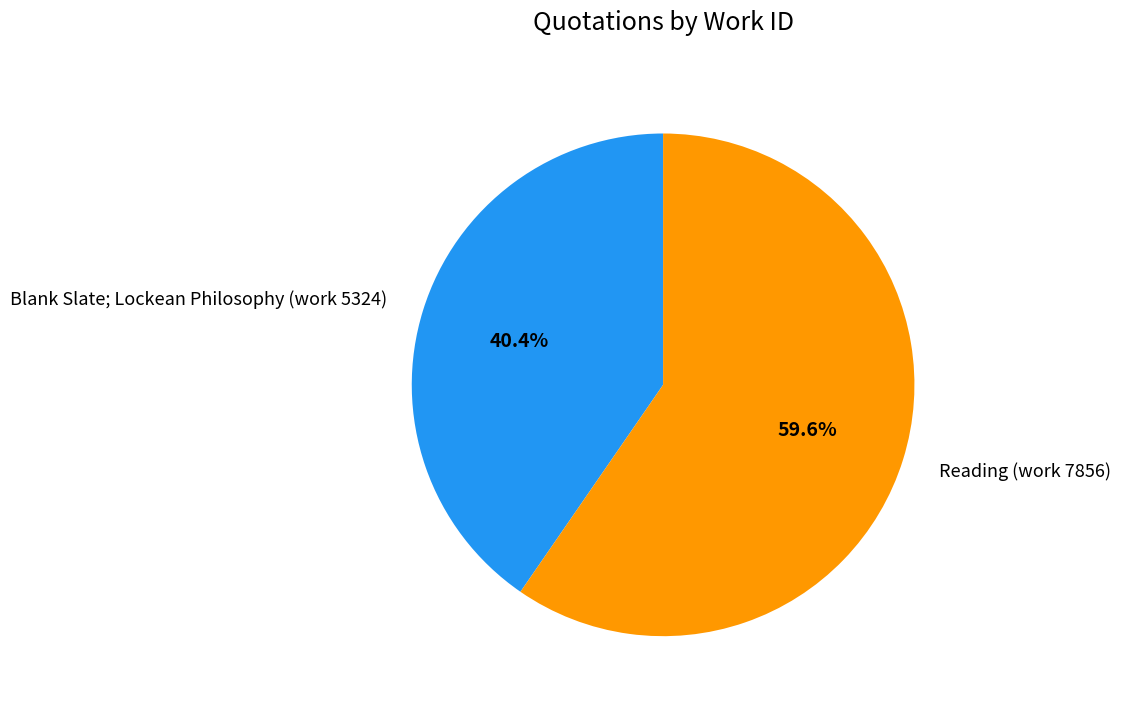

Between Reading (work 7856) and Blank Slate; Lockean Philosophy (work 5324), which is larger?

Reading (work 7856)